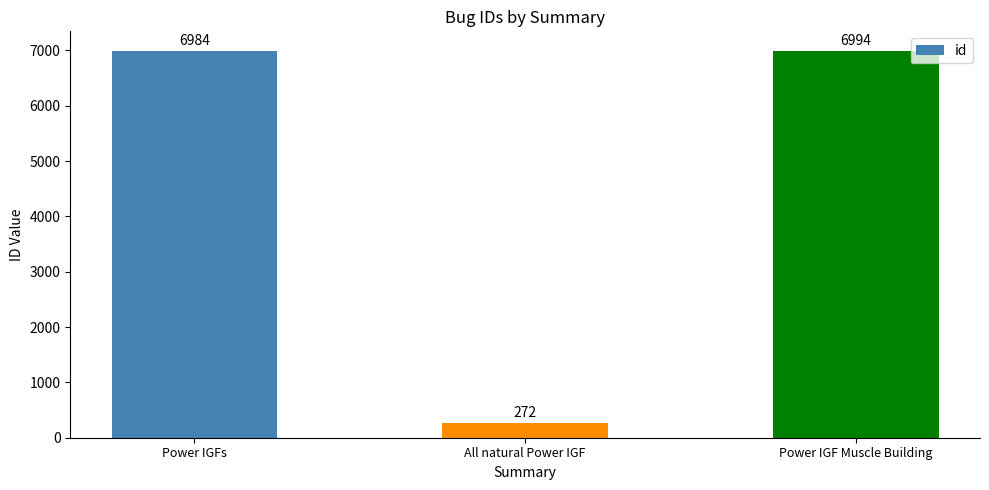

Is it true that the value at All natural Power IGF is 272?

True